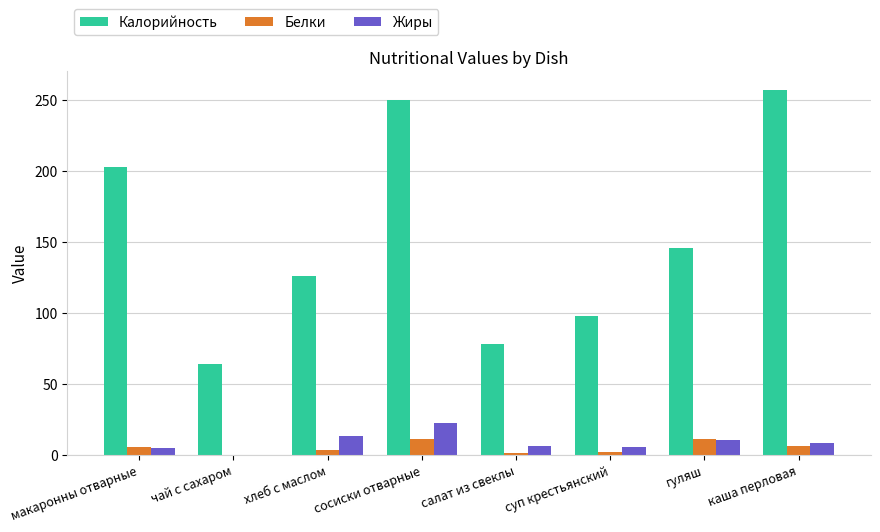

What is the sum of all Жиры values?

68.9